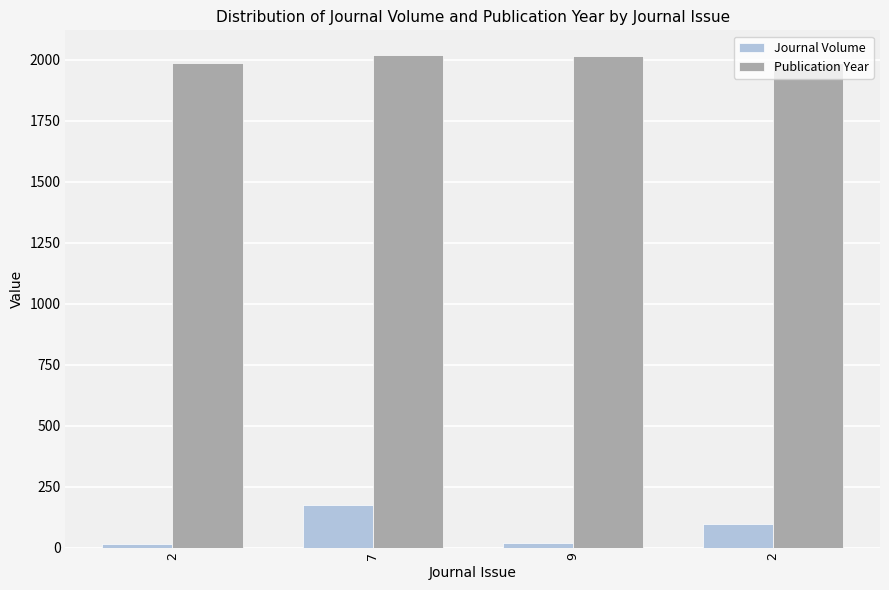

Which series changed the most between 2 and 2?

Journal Volume